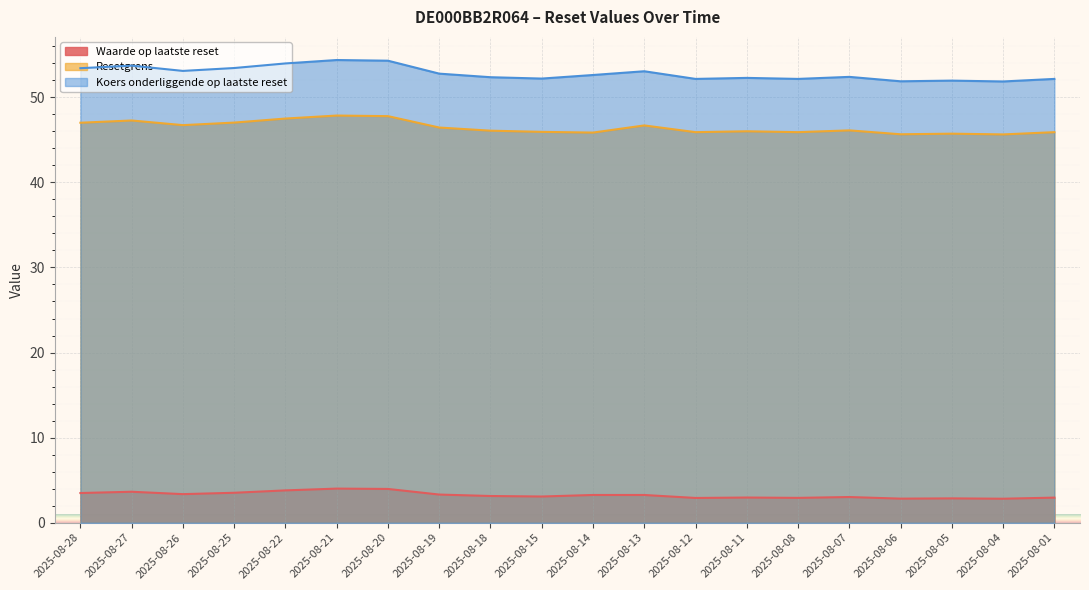

List the series in order of their peak value, lowest first.

Waarde op laatste reset, Resetgrens, Koers onderliggende op laatste reset